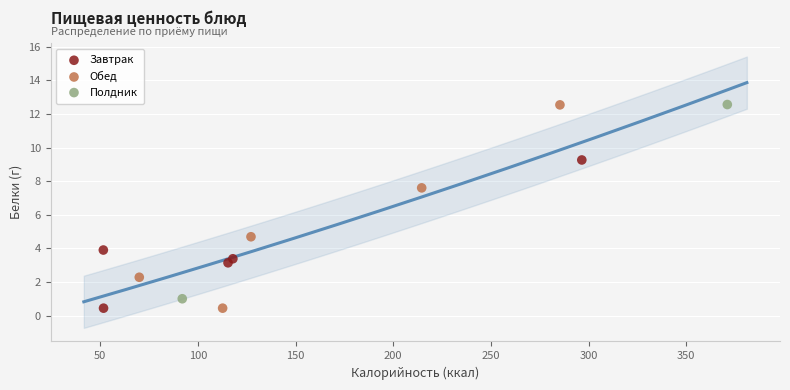

What are all the series names shown in the legend?

Завтрак, Обед, Полдник